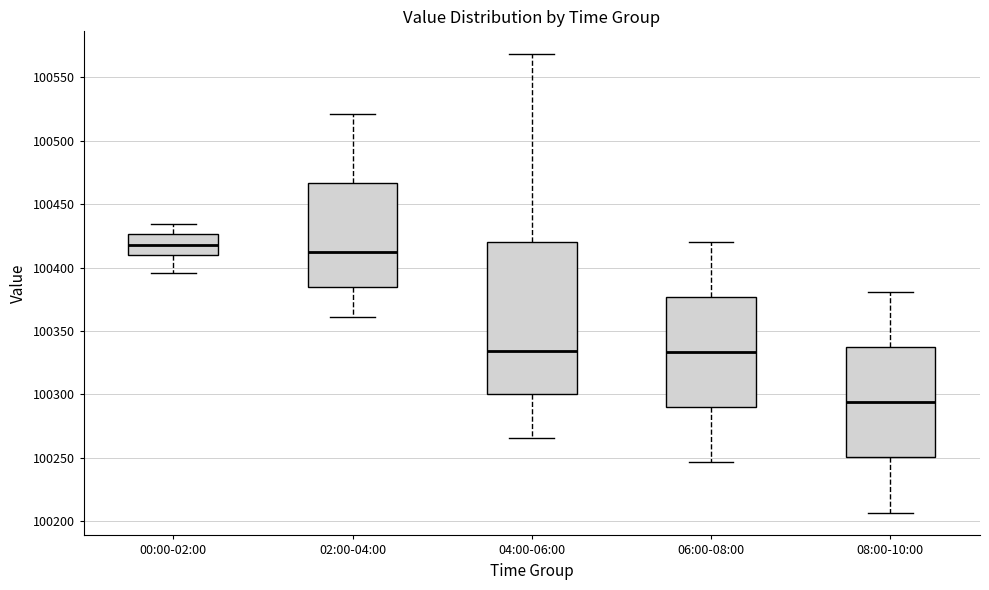

Reading left to right, transcribe this box plot: for each box, give where its median line is, the range the box spans, and where its two whiskers end, as read against the y-axis. The values are not printed on the chart, so give them approximately, as read against the axis.

00:00-02:00: median 100420, box 100410 to 100425, whiskers 100395 to 100435
02:00-04:00: median 100415, box 100385 to 100465, whiskers 100360 to 100520
04:00-06:00: median 100335, box 100300 to 100420, whiskers 100265 to 100570
06:00-08:00: median 100335, box 100290 to 100375, whiskers 100245 to 100420
08:00-10:00: median 100295, box 100250 to 100335, whiskers 100205 to 100380